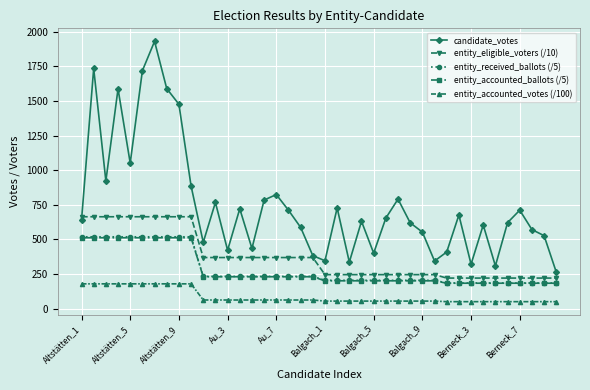

True or false: entity_eligible_voters (/10) and entity_accounted_ballots (/5) intersect in this chart.

False